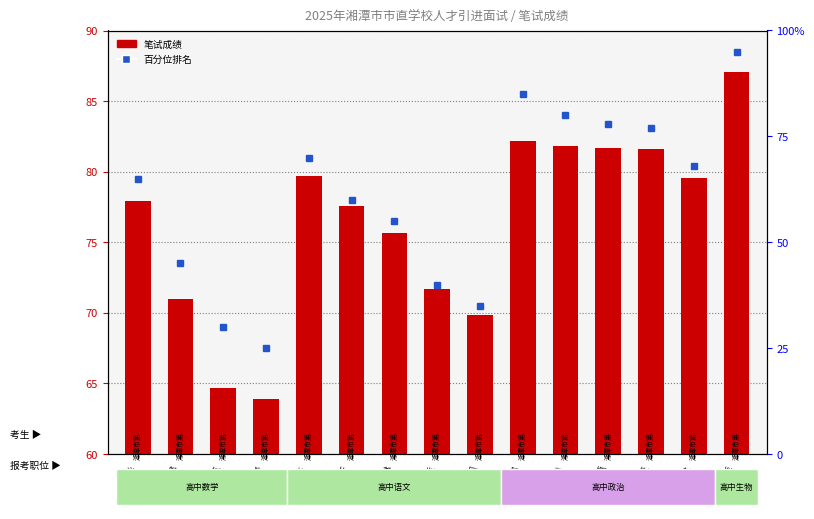

True or false: the data shows 23 at 彭馨.

False